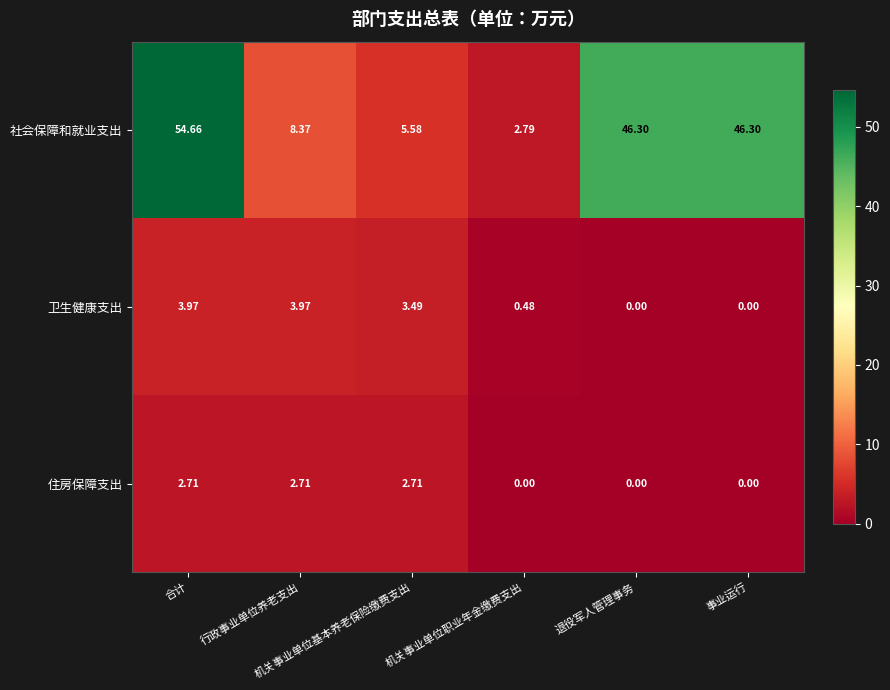

How many distinct data groups are displayed?

3